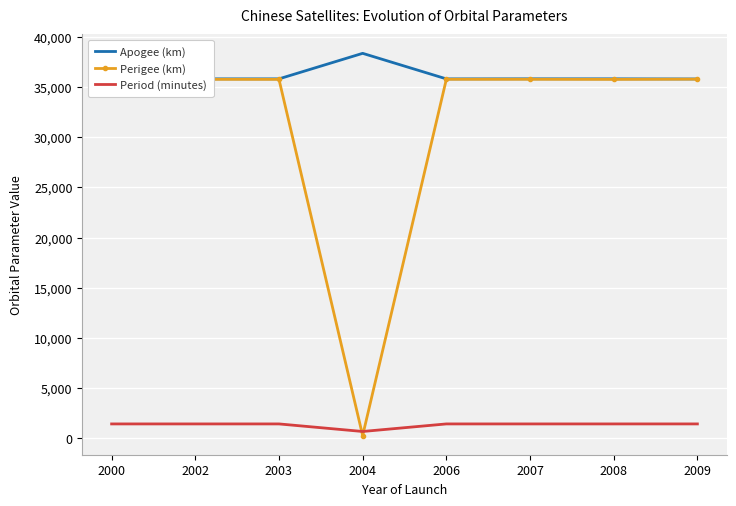

What is the total value across all series at 2004?

39307.0